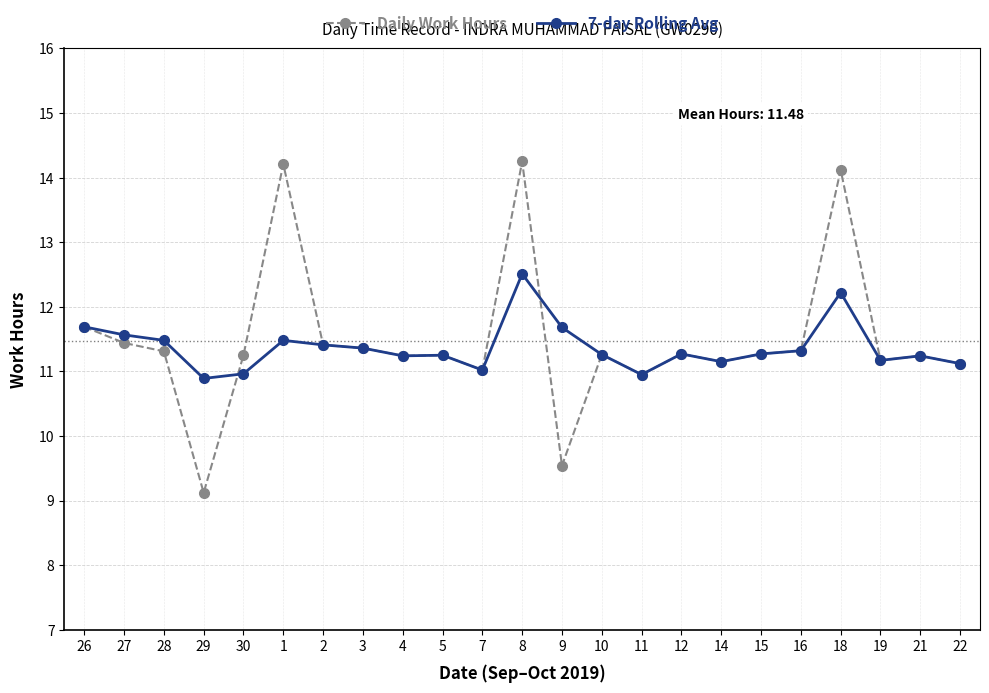

Rank the series by their maximum value, from highest to lowest.

Daily Work Hours, 7-day Rolling Avg